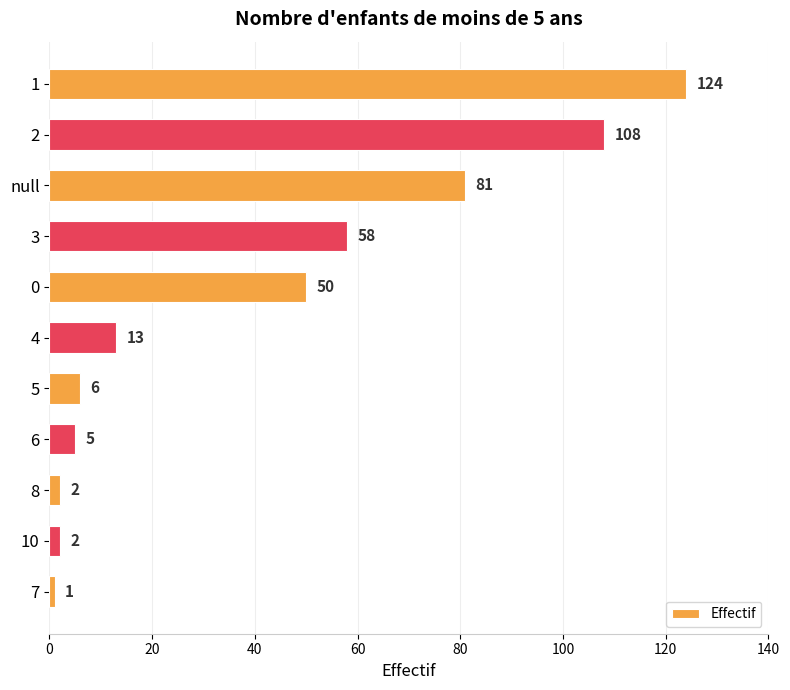

True or false: the data shows 13 at 4.

True